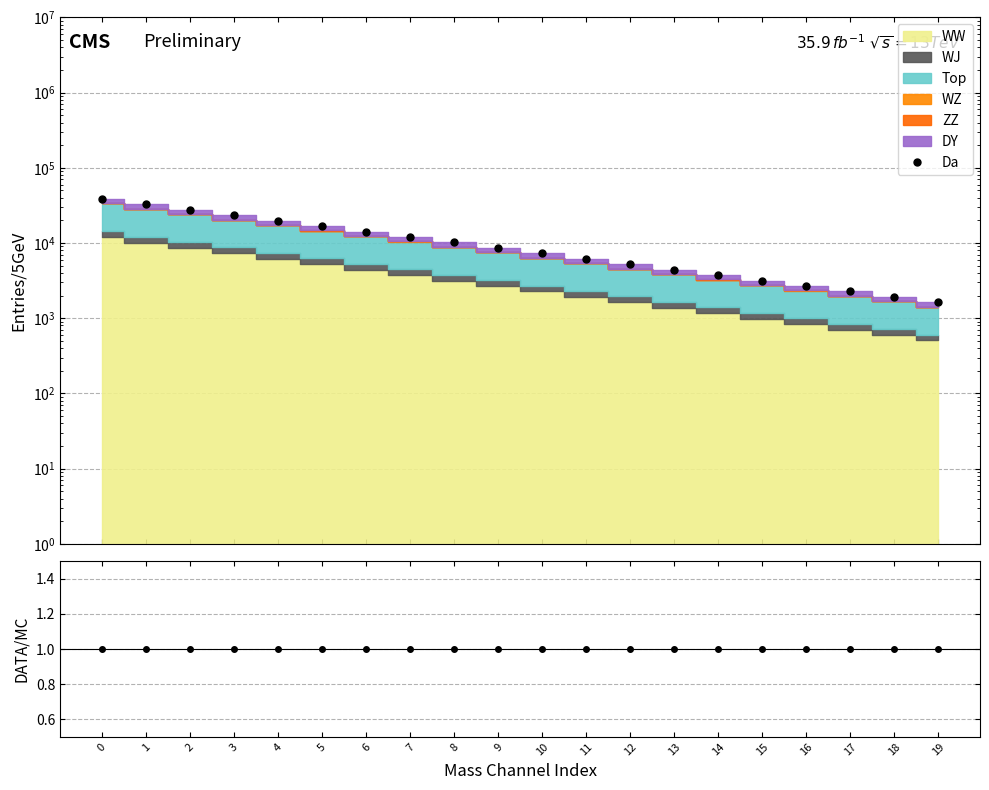

Reading right to left, what are all the values shown in this chart?

19=1626.4	18=1921.4	17=2269.8	16=2681.5	15=3167.8	14=3742.3	13=4421.1	12=5222.9	11=6170.1	10=7289.1	9=8611.0	8=10172.7	7=12017.7	6=14197.2	5=16772.0	4=19813.8	3=23407.2	2=27652.4	1=32667.4	0=38592.0